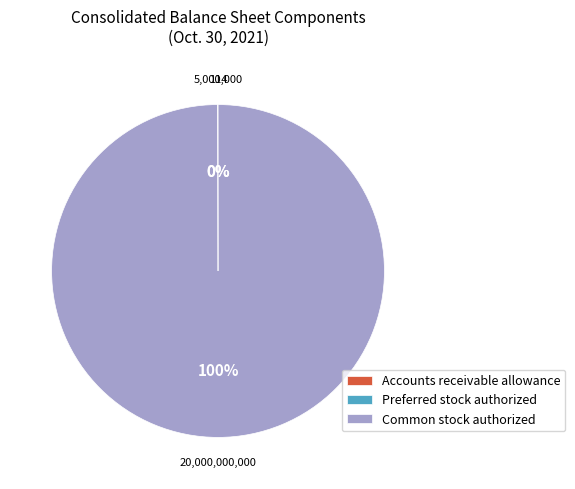

To the nearest percent, what portion does Common stock authorized represent?

100%